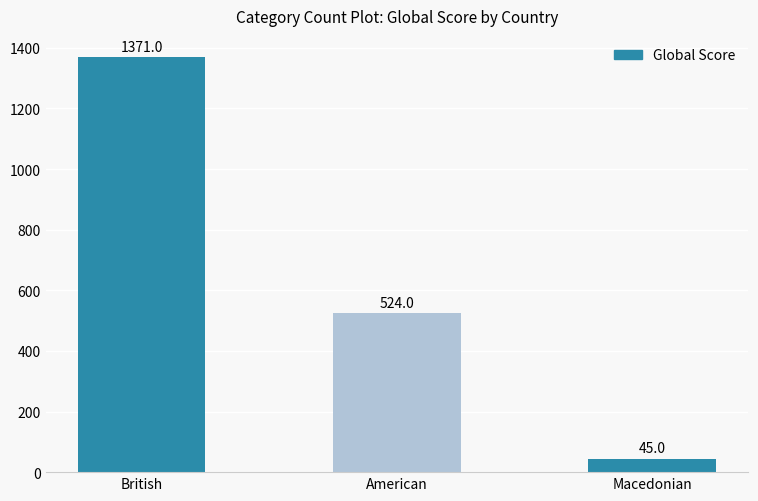

What is the sum of all values?

1940